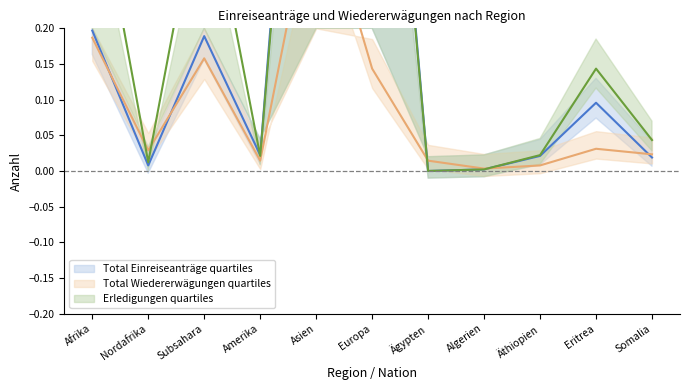

True or false: Total Wiedererwägungen and Total Einreiseanträge cross at least once.

True